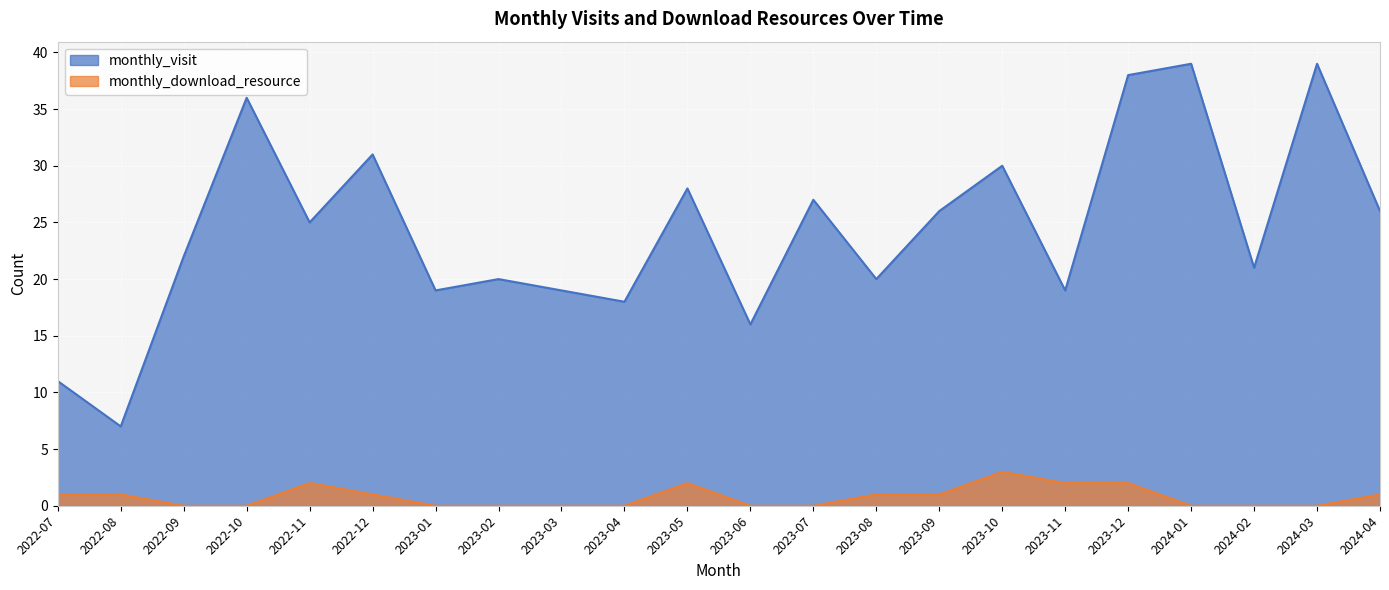

Which category has the lowest value in the monthly_visit series?

2022-08